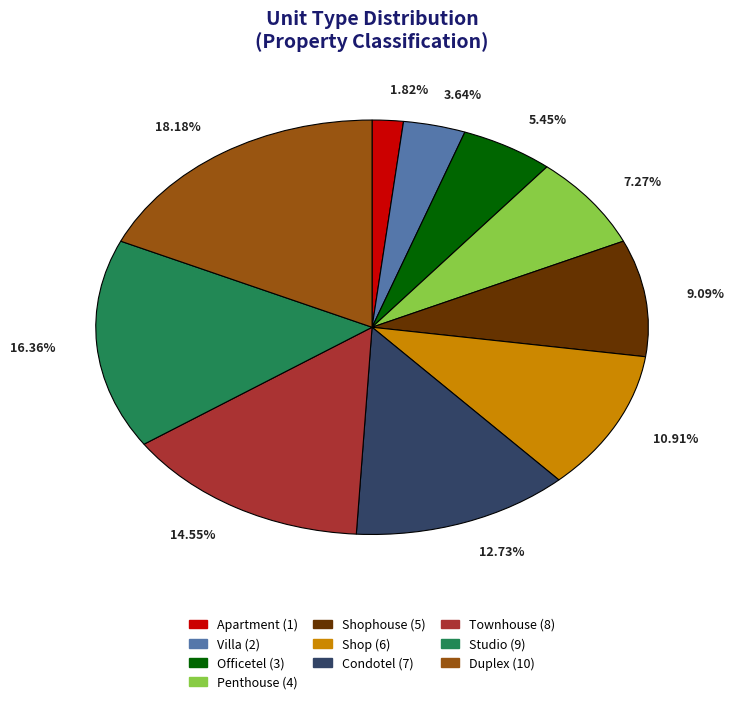

To the nearest percent, what is the difference between the largest and smallest slice percentages?

16%